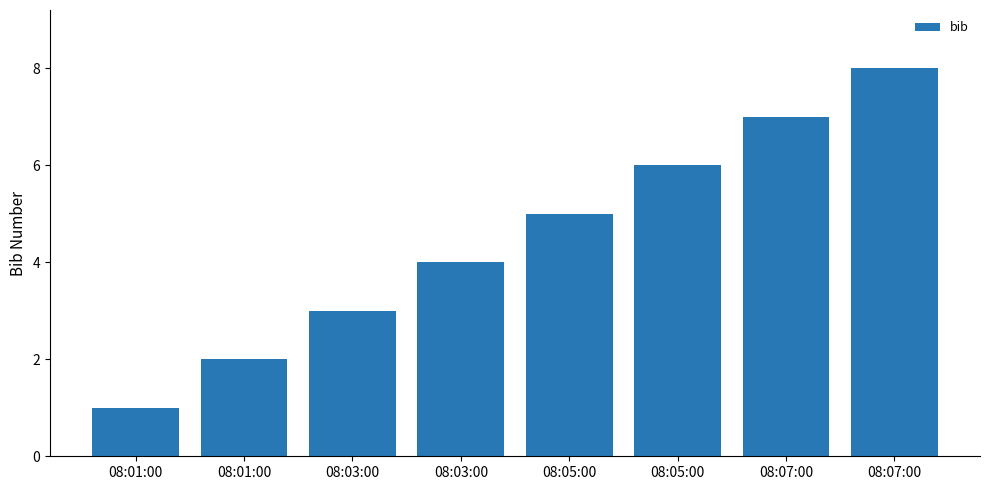

How many bars are there in total?

8